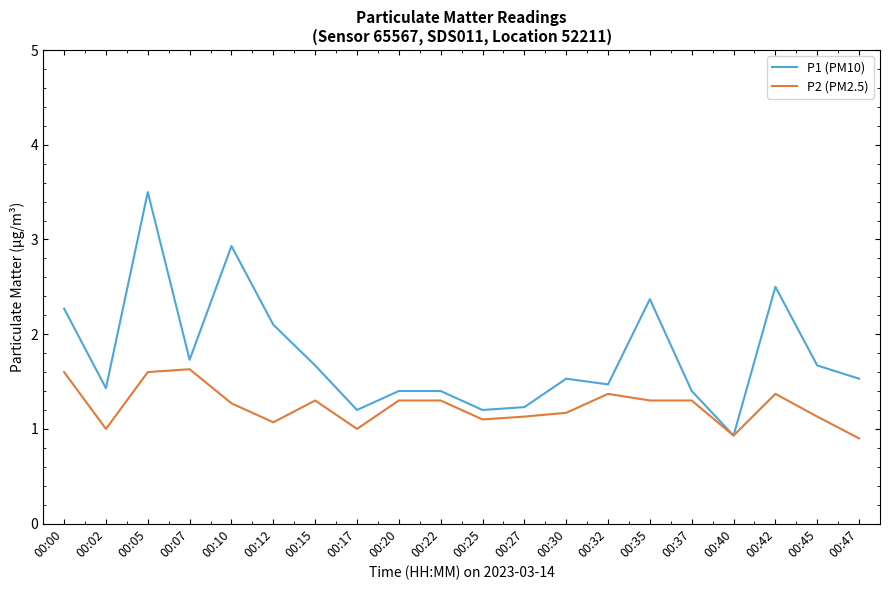

What is the total value across all series at 00:47?

2.4